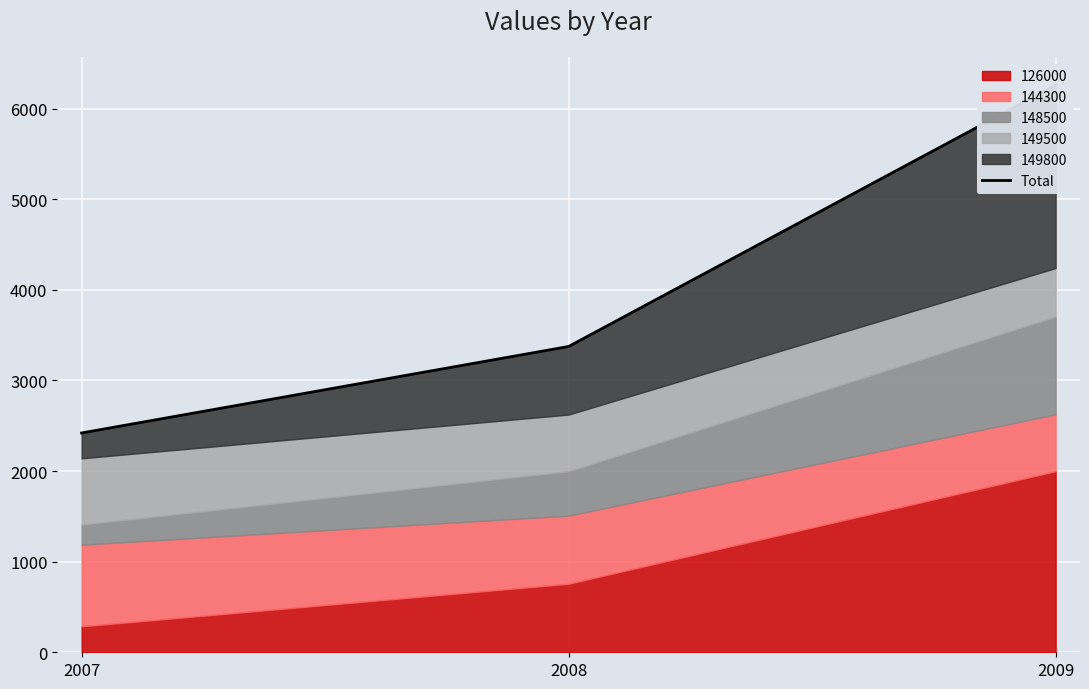

How many values are below 3375?

1